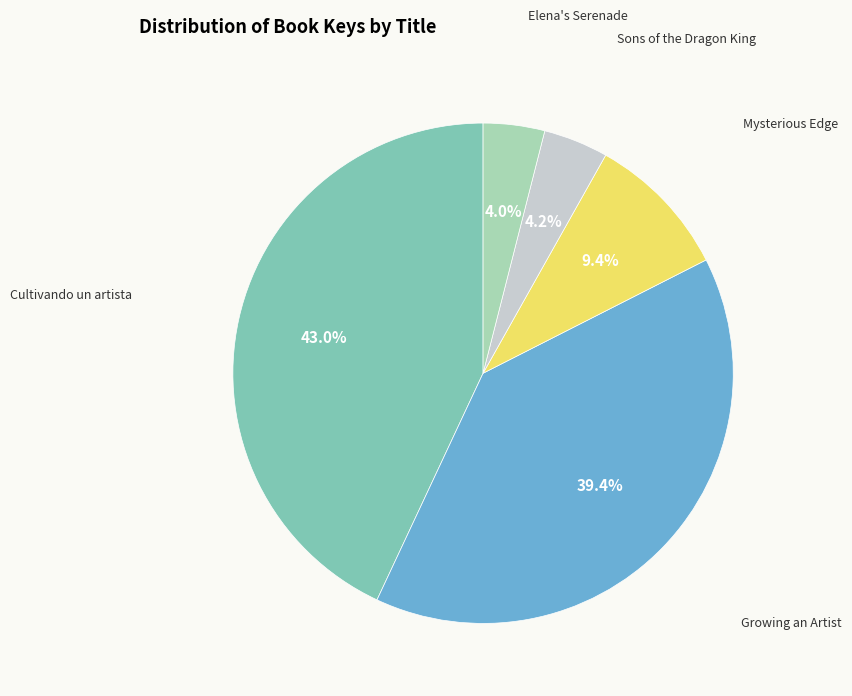

The Growing an Artist slice represents 39% of the pie. True or false?

True